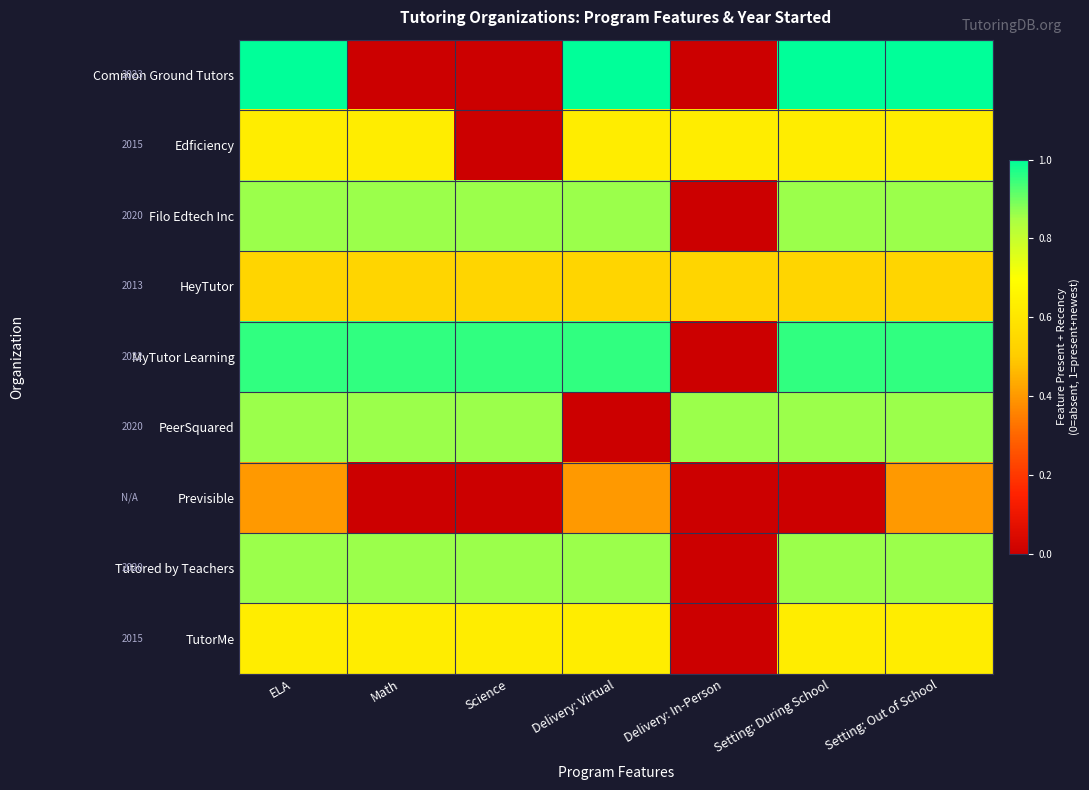

Reading right to left, what are all the values shown in this chart?

Common Ground Tutors: Setting: Out of School=1.0	Setting: During School=1.0	Delivery: In-Person=0.0	Delivery: Virtual=1.0	Science=0.0	Math=0.0	ELA=1.0
Edficiency: Setting: Out of School=0.6	Setting: During School=0.6	Delivery: In-Person=0.6	Delivery: Virtual=0.6	Science=0.0	Math=0.6	ELA=0.6
Filo Edtech Inc: Setting: Out of School=0.9	Setting: During School=0.9	Delivery: In-Person=0.0	Delivery: Virtual=0.9	Science=0.9	Math=0.9	ELA=0.9
HeyTutor: Setting: Out of School=0.5	Setting: During School=0.5	Delivery: In-Person=0.5	Delivery: Virtual=0.5	Science=0.5	Math=0.5	ELA=0.5
MyTutor Learning: Setting: Out of School=1.0	Setting: During School=1.0	Delivery: In-Person=0.0	Delivery: Virtual=1.0	Science=1.0	Math=1.0	ELA=1.0
PeerSquared: Setting: Out of School=0.9	Setting: During School=0.9	Delivery: In-Person=0.9	Delivery: Virtual=0.0	Science=0.9	Math=0.9	ELA=0.9
Previsible: Setting: Out of School=0.4	Setting: During School=0.0	Delivery: In-Person=0.0	Delivery: Virtual=0.4	Science=0.0	Math=0.0	ELA=0.4
Tutored by Teachers: Setting: Out of School=0.9	Setting: During School=0.9	Delivery: In-Person=0.0	Delivery: Virtual=0.9	Science=0.9	Math=0.9	ELA=0.9
TutorMe: Setting: Out of School=0.6	Setting: During School=0.6	Delivery: In-Person=0.0	Delivery: Virtual=0.6	Science=0.6	Math=0.6	ELA=0.6